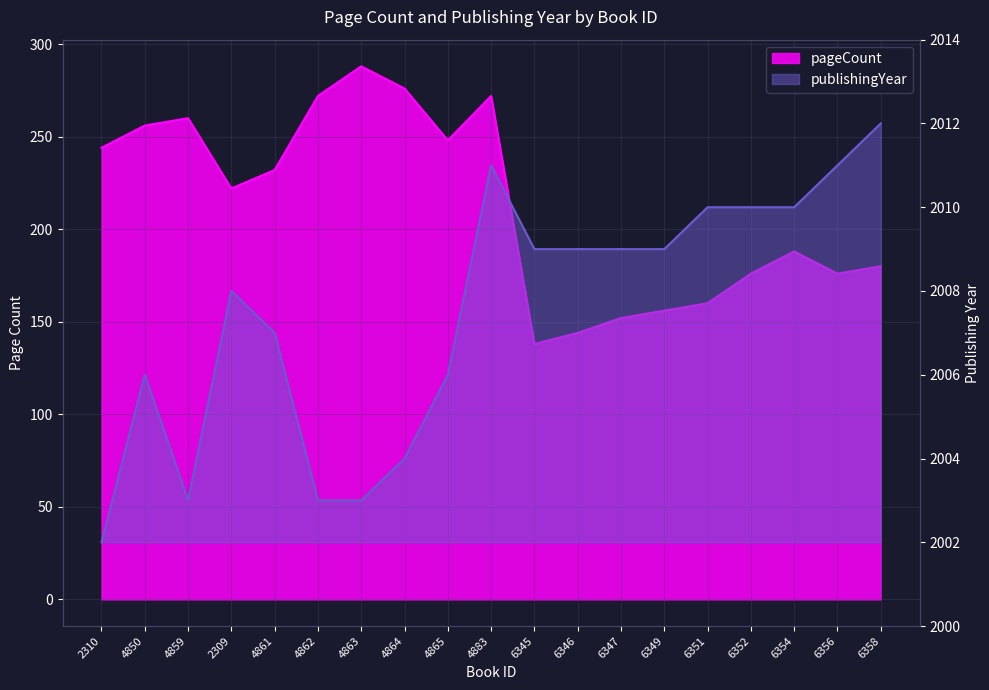

Which label corresponds to the smallest value in the chart?

6345